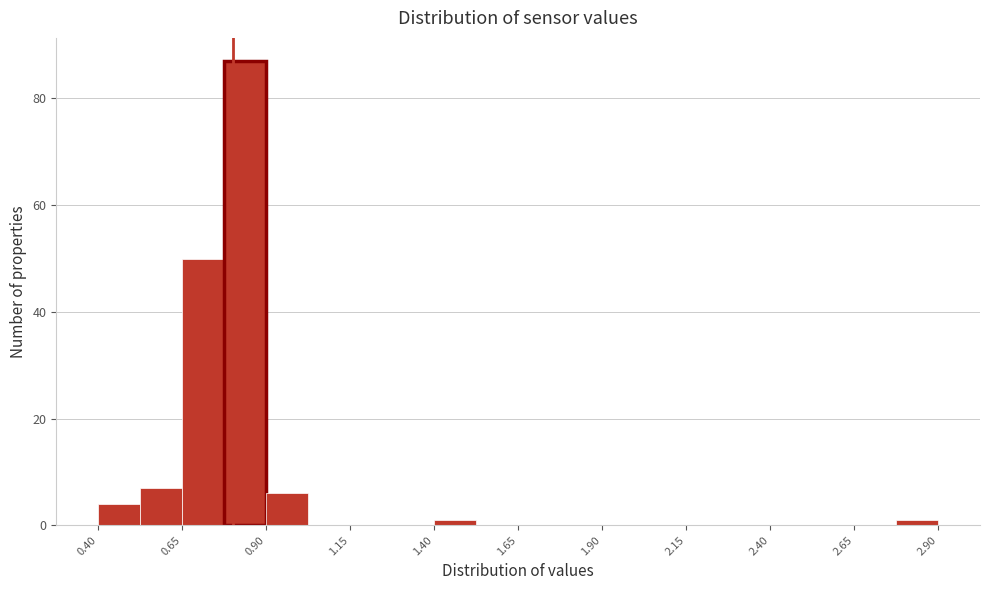

Around what value on the x-axis is the tallest bar? Give the approximate position of its centre, as read against the axis.

0.85